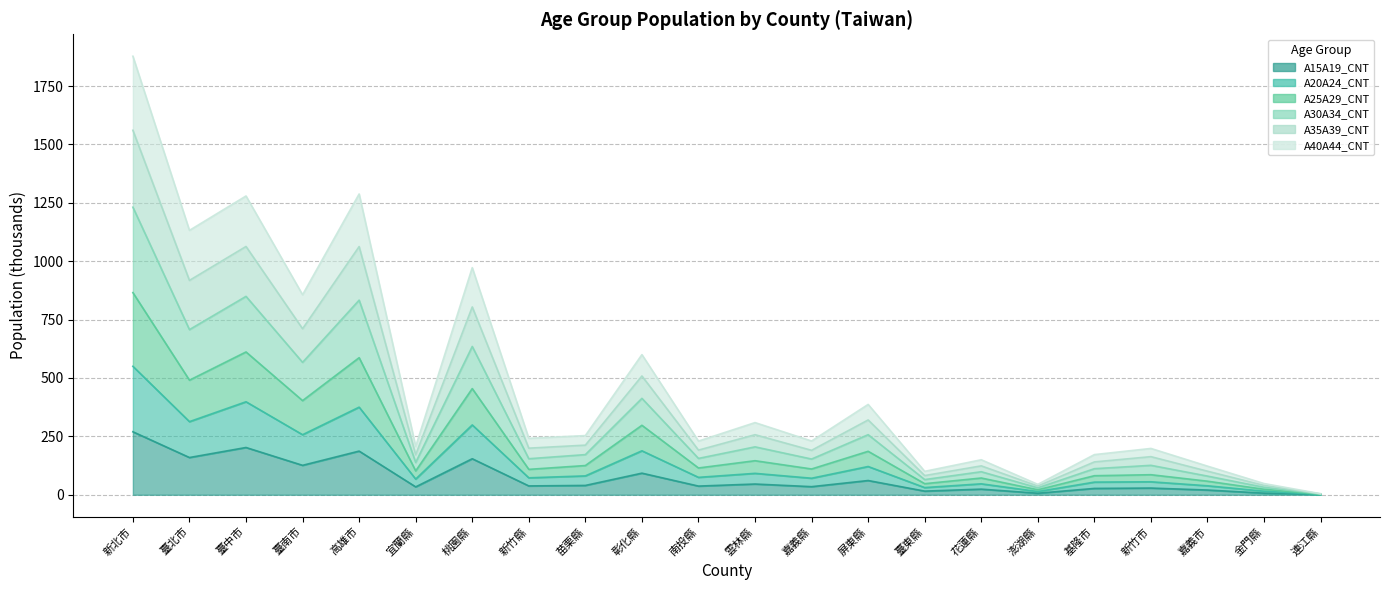

Is it true that A40A44_CNT equals 74.7 at 花蓮縣?

False